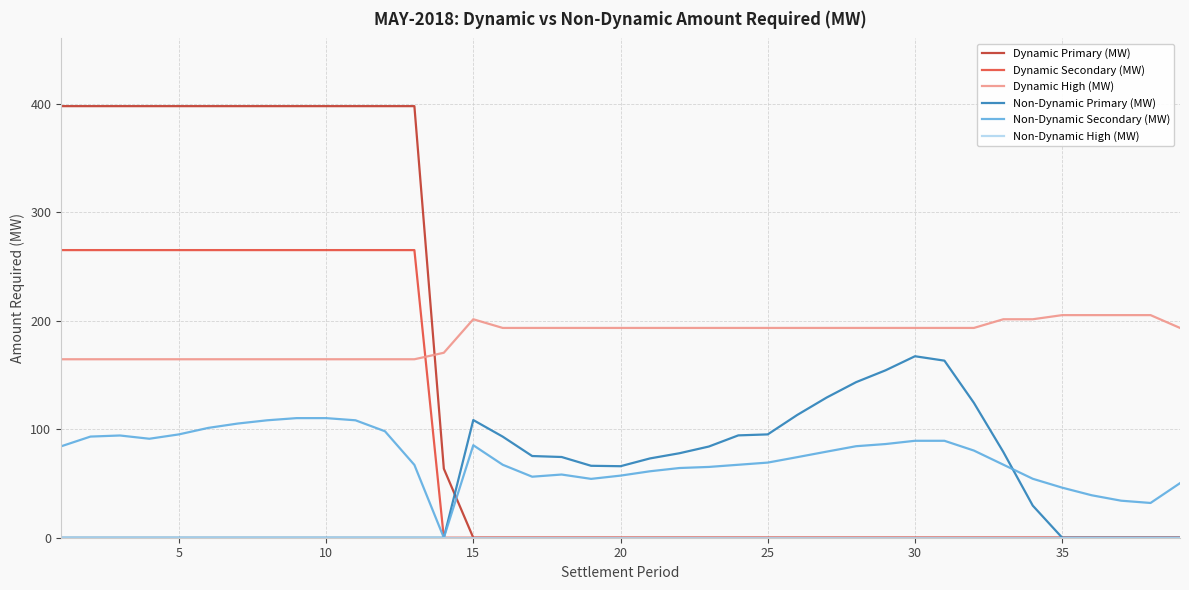

What is the difference between the maximum and minimum values in the Non-Dynamic Primary (MW) series?

167.2